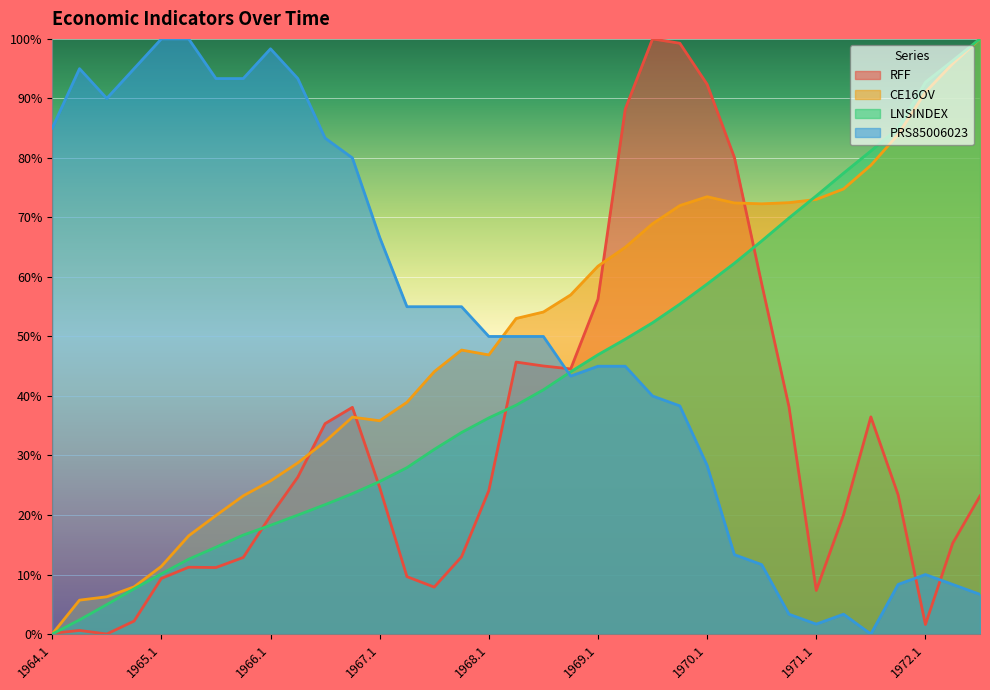

Does the chart display data point markers on the line(s)?

No